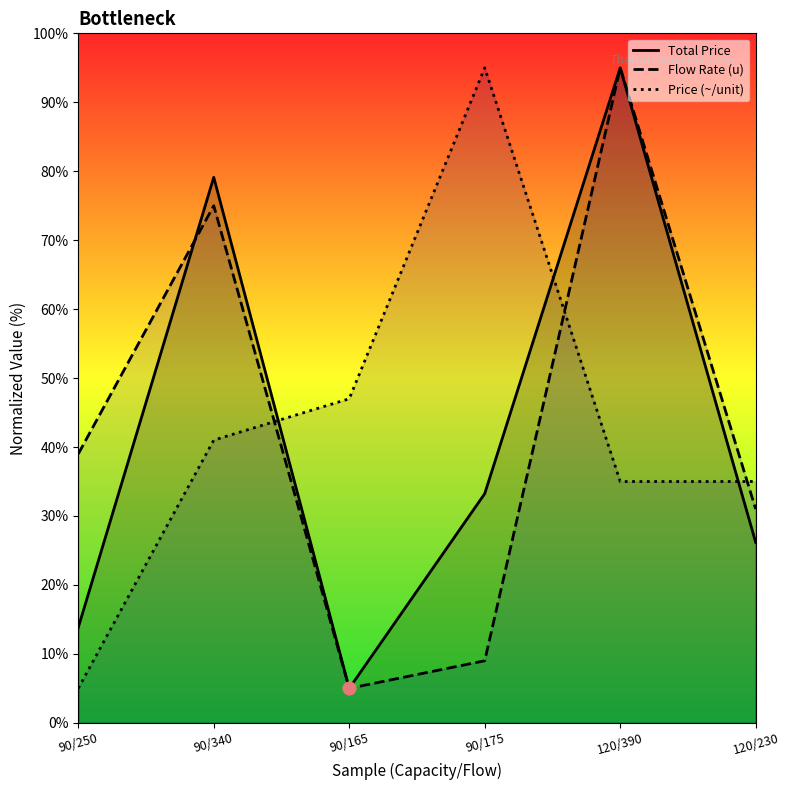

At which category is the sum across all series the highest?

120/390